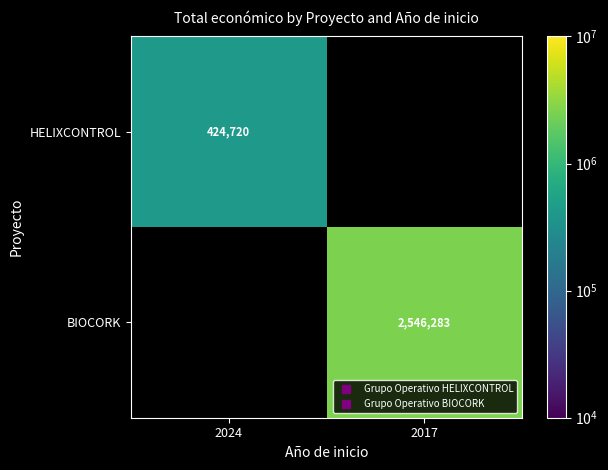

The BIOCORK series shows 2546283.0 at 2017. True or false?

True